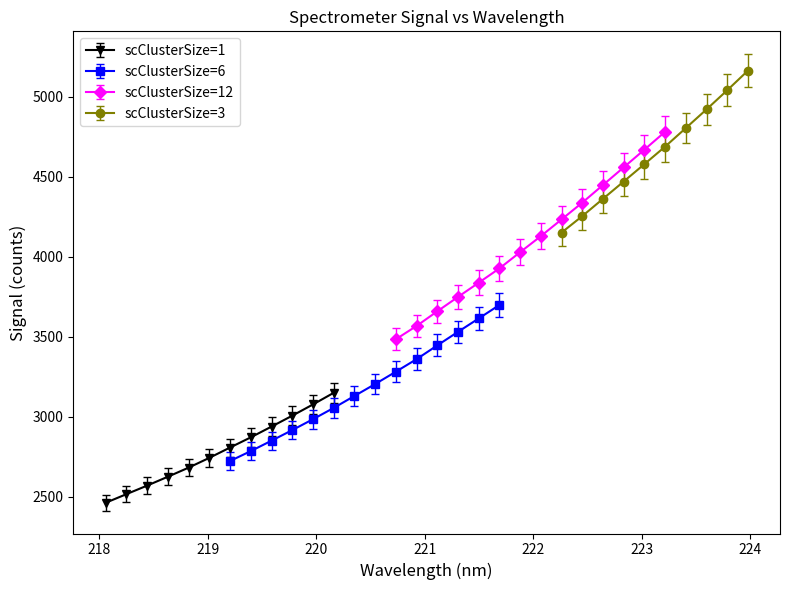

What is the average value?

3607.6